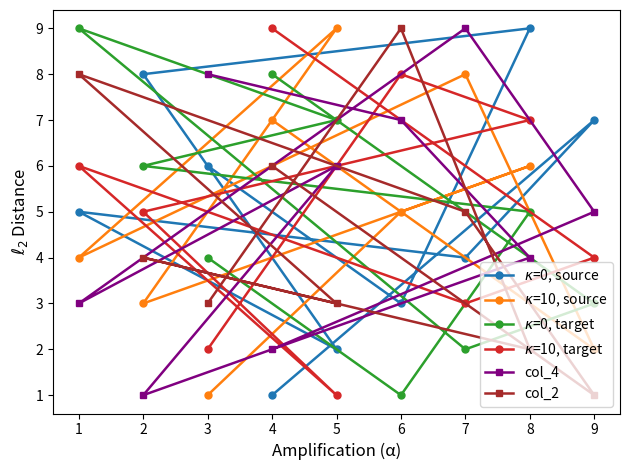

Is it true that $\kappa$=10, source equals 4 at 1?

True